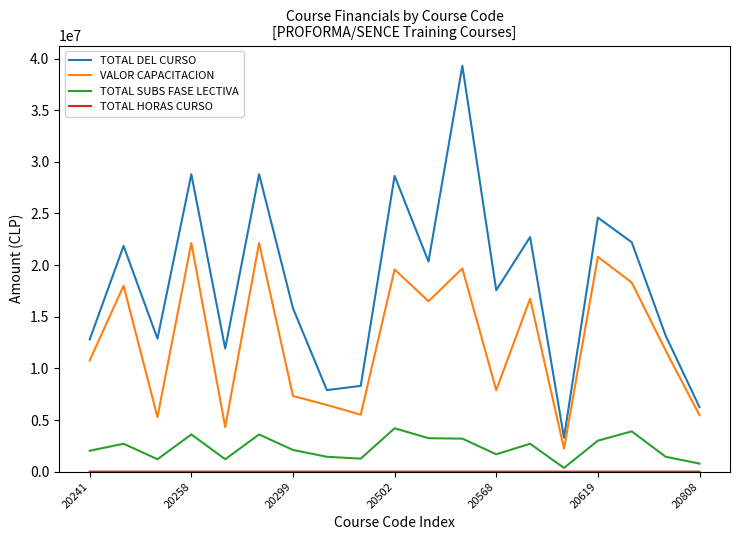

True or false: VALOR CAPACITACION and TOTAL SUBS FASE LECTIVA cross at least once.

False